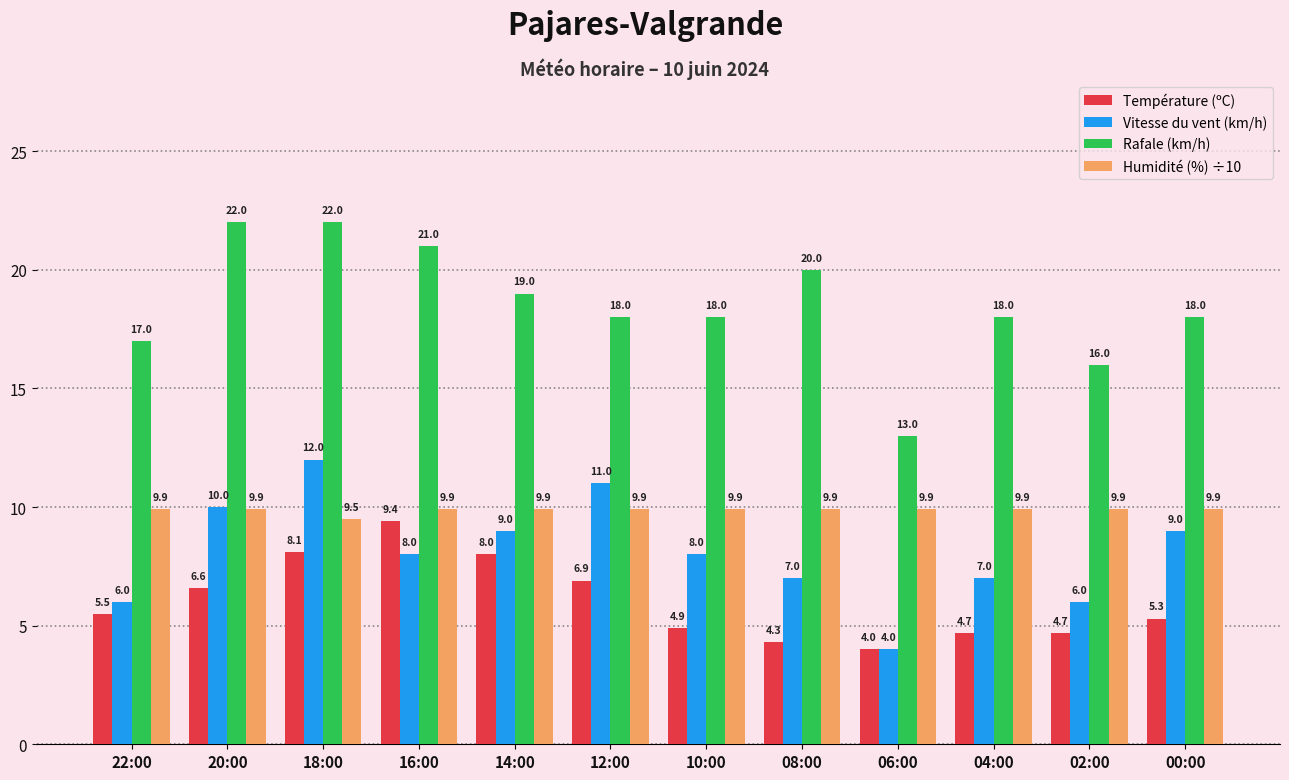

What is the approximate value of Température (ºC) at 20:00?

6.6